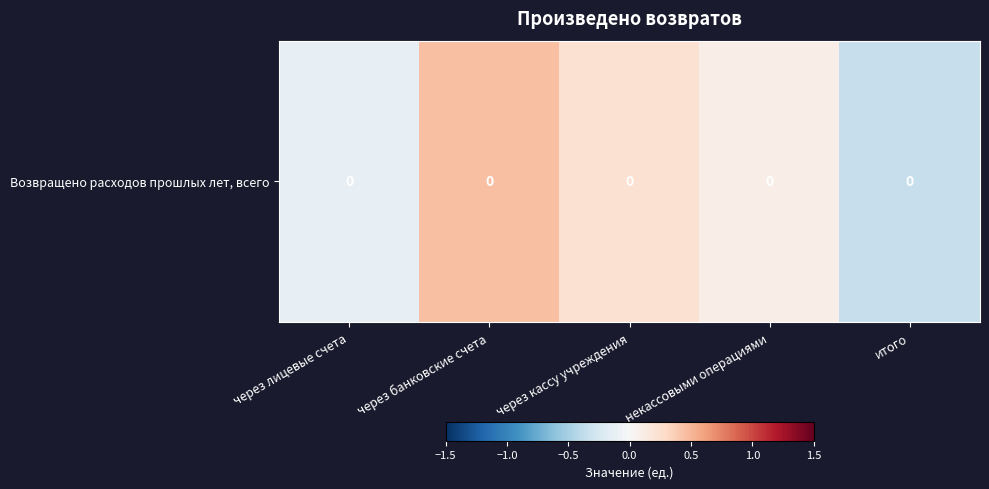

How many series are shown in this chart?

1